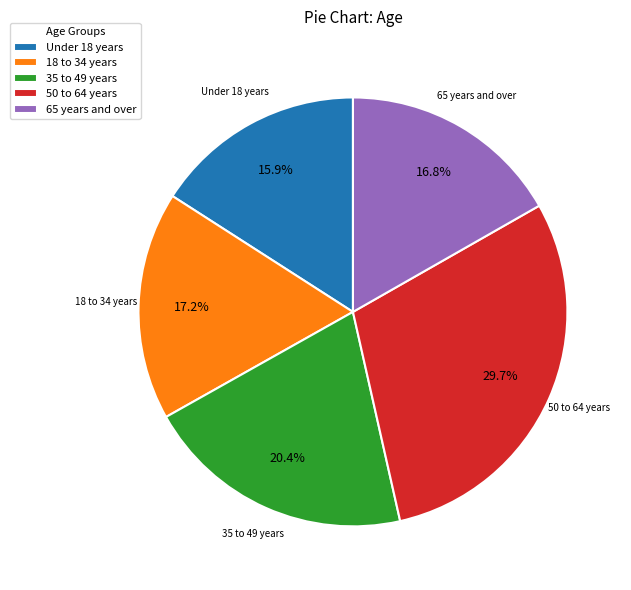

To the nearest percent, what is the difference between the largest and smallest slice percentages?

14%